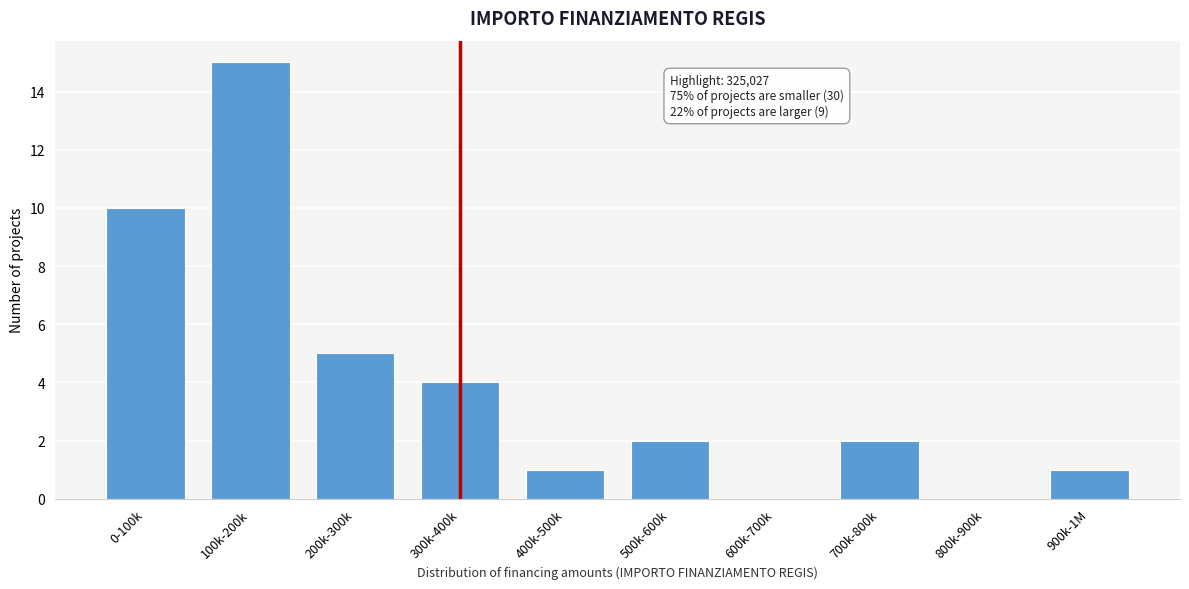

Reading left to right, list all the values displayed in this chart.

0-100k=10	100k-200k=15	200k-300k=5	300k-400k=4	400k-500k=1	500k-600k=2	600k-700k=0	700k-800k=2	800k-900k=0	900k-1M=1